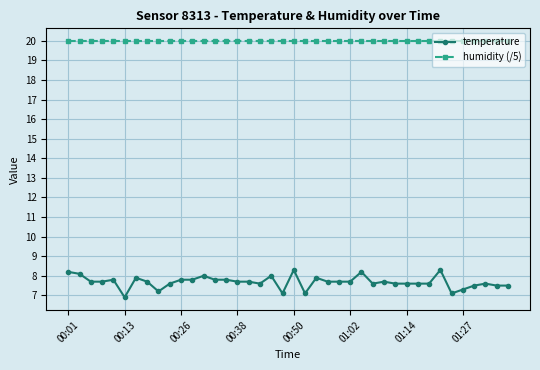

List the series in order of their peak value, highest first.

humidity (/5), temperature